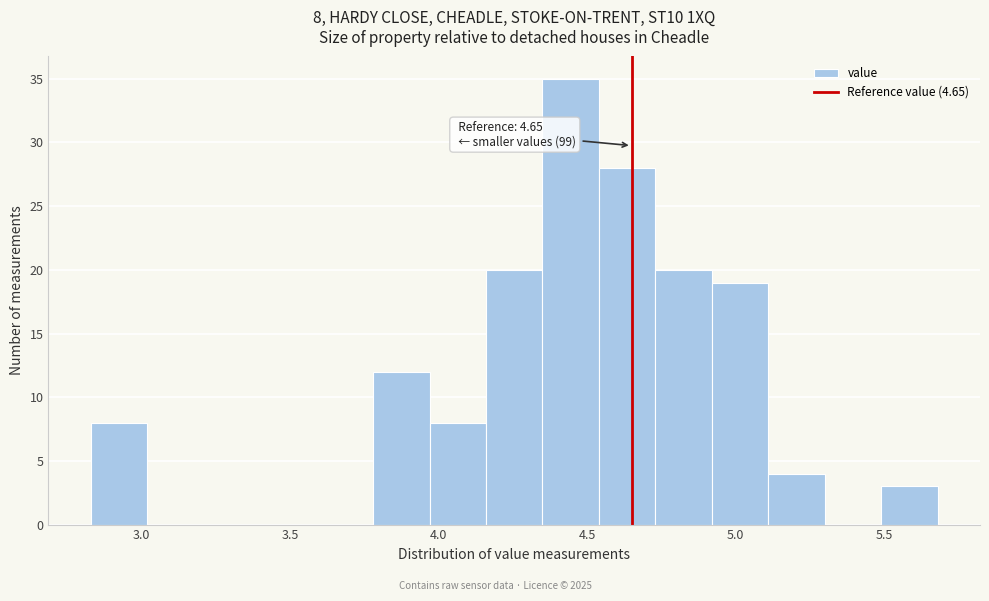

Read against the x-axis, roughly where is the centre of the tallest bar?

4.45